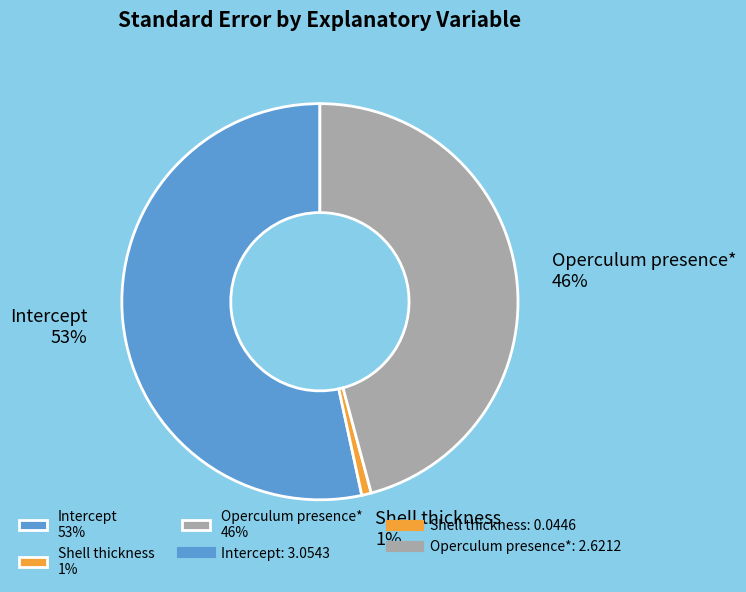

Which slice is the smallest?

Shell thickness